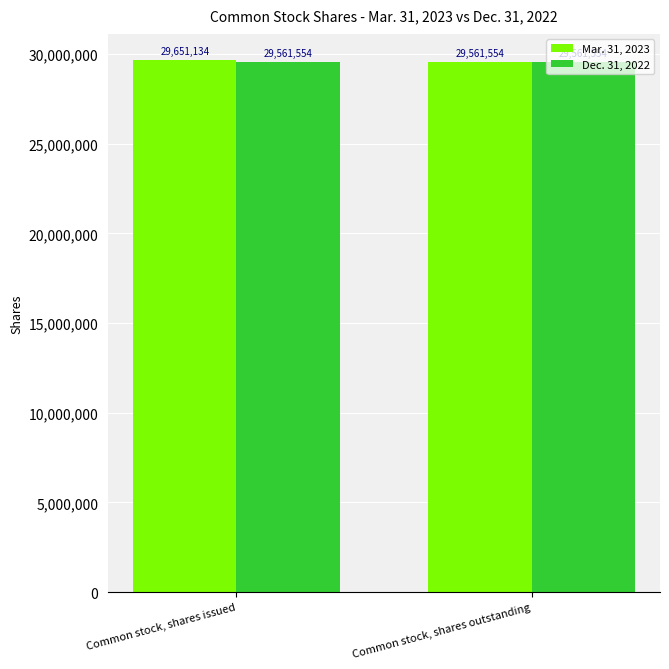

Which label corresponds to the largest value in the chart?

Common stock, shares issued